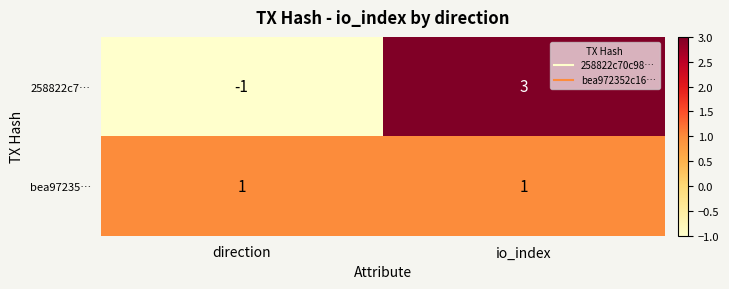

True or false: bea97235… has a value of 1 at direction.

True